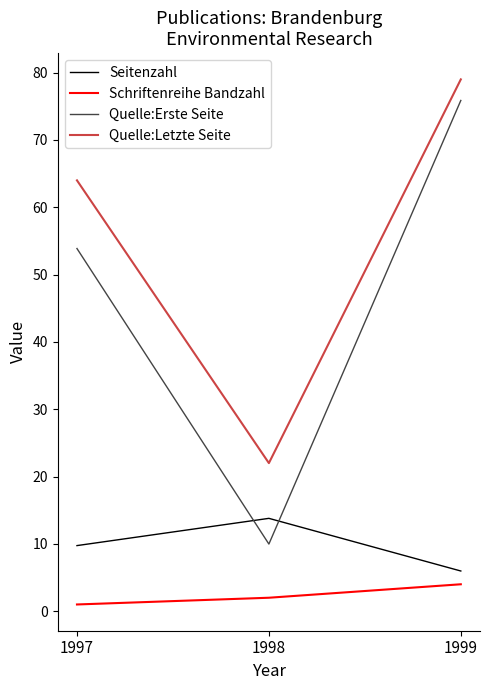

How many categories are shown in the chart?

3